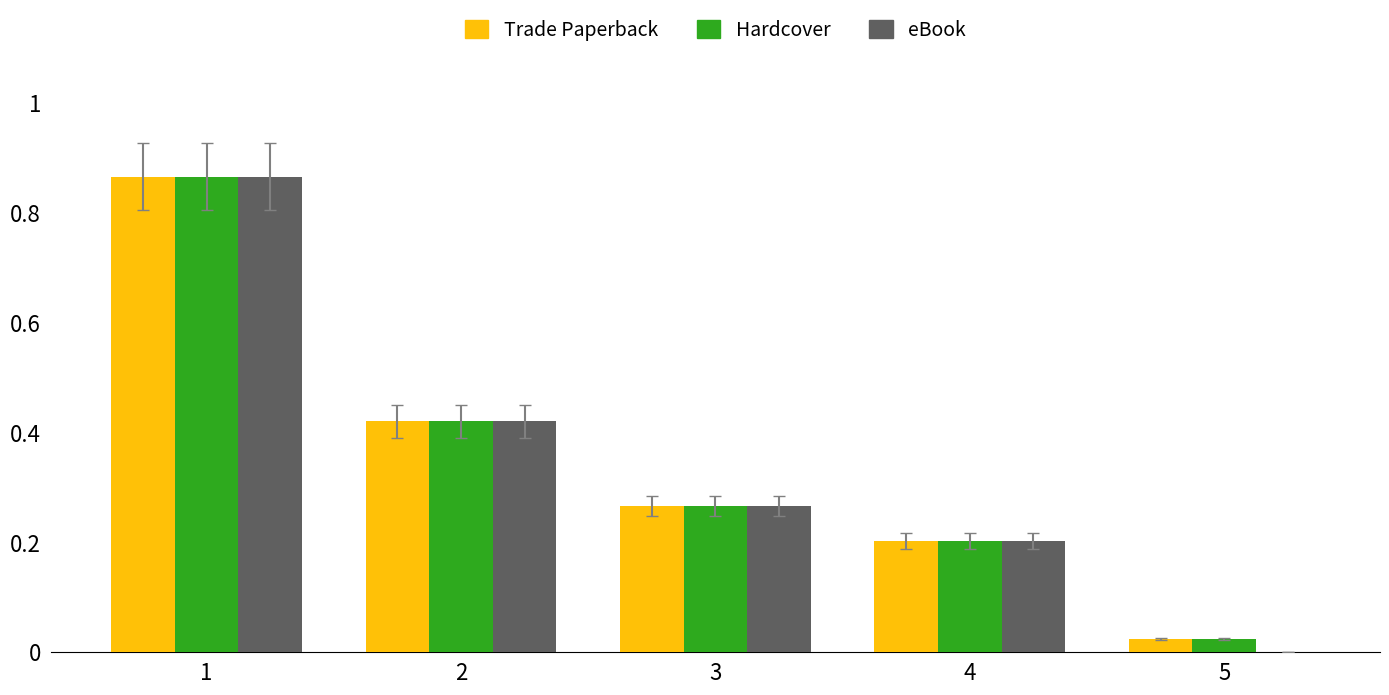

What are all the series names shown in the legend?

Trade Paperback, Hardcover, eBook